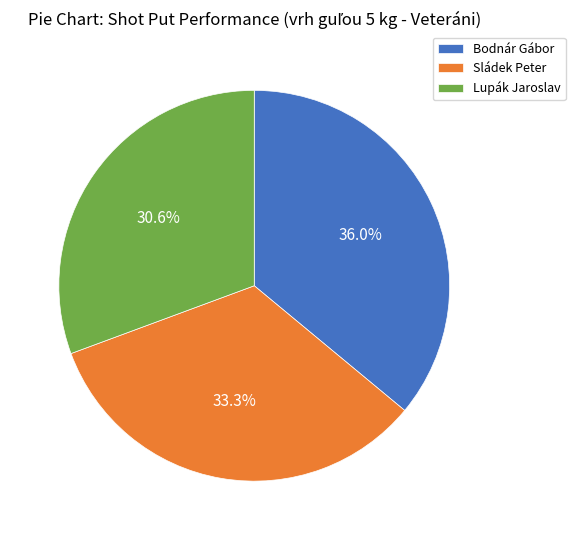

The Sládek Peter slice represents 20% of the pie. True or false?

False